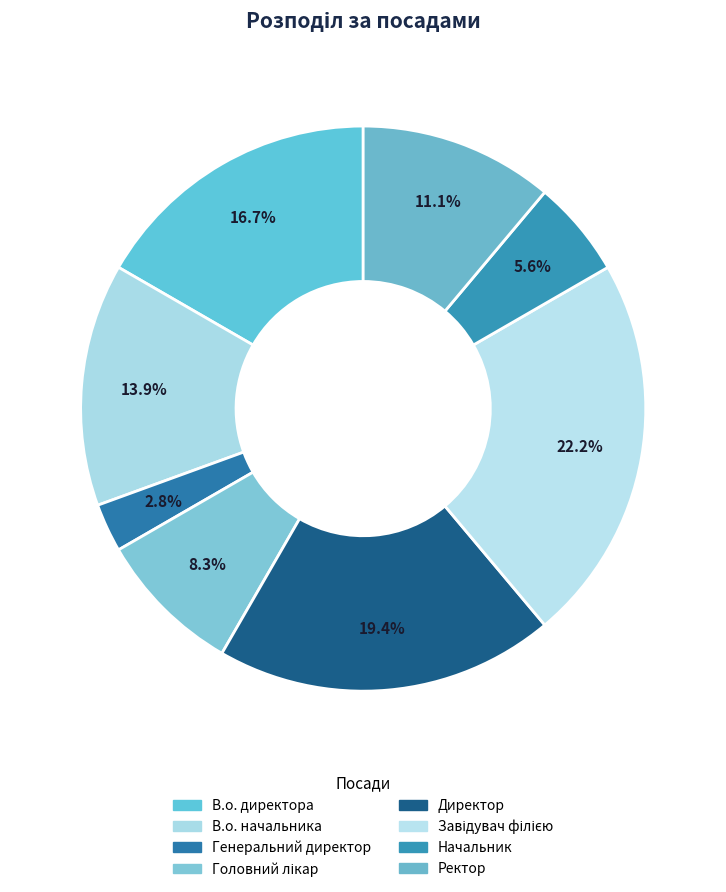

Which slice is the largest?

Завідувач філією